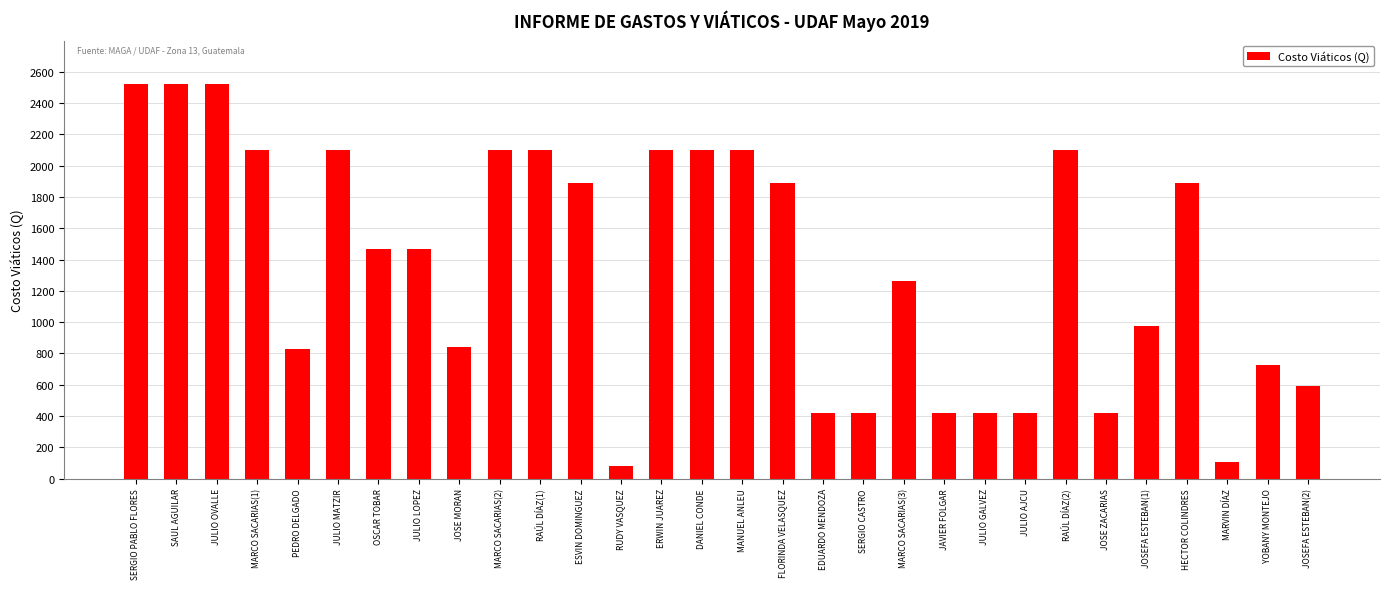

What is the label of the 28th bar from the left?

MARVIN DÍAZ